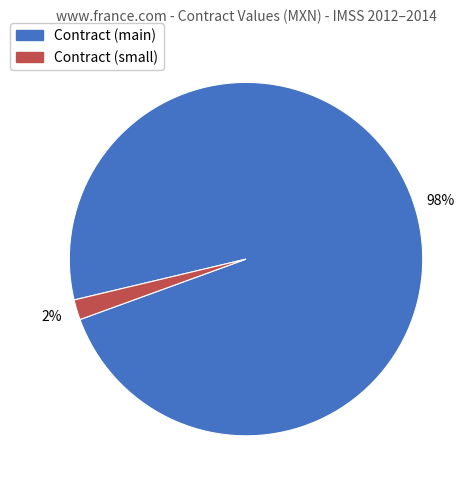

Does any single category account for the majority?

Yes